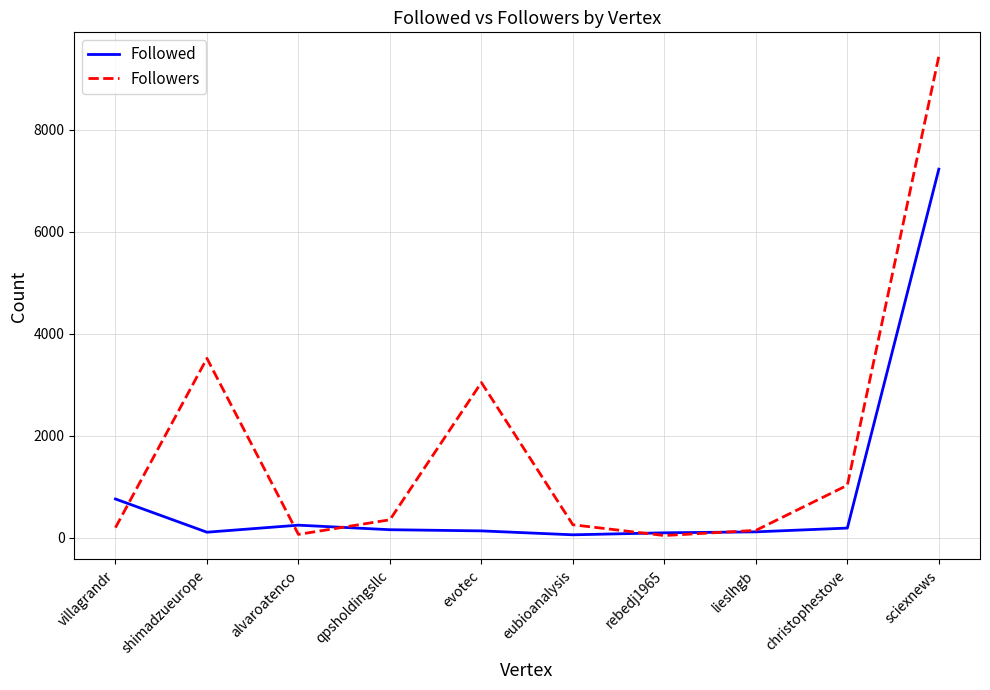

Which series has the largest total across all categories?

Followers